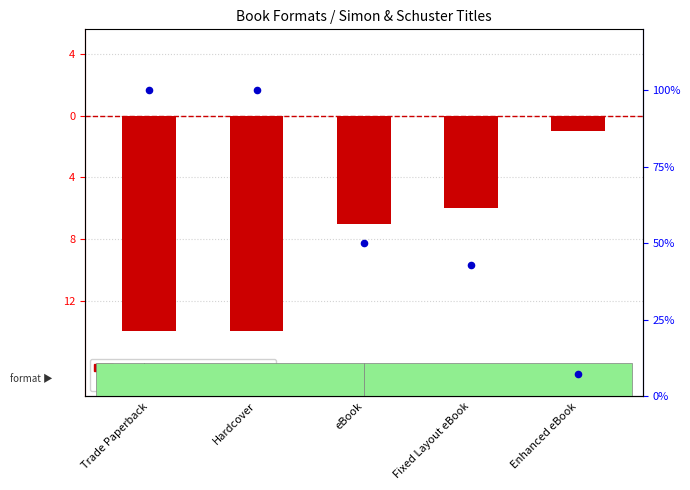

Which series reaches the minimum Y coordinate?

count